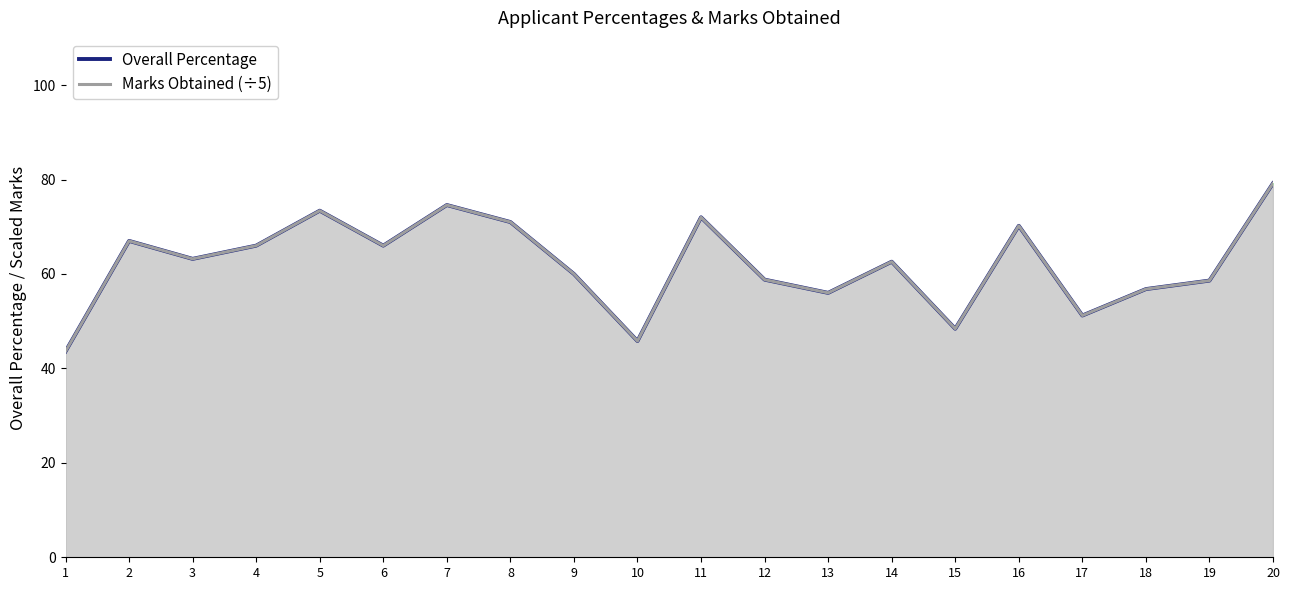

What is the maximum value shown in the chart?

79.2